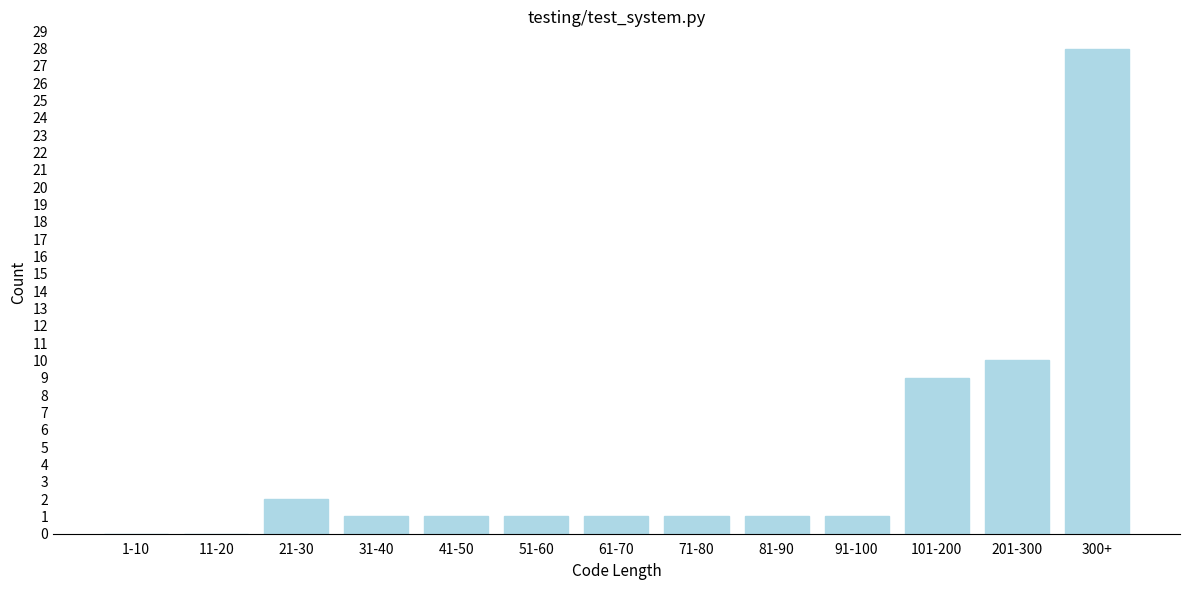

Reading left to right, list all the values displayed in this chart.

1-10=0	11-20=0	21-30=2	31-40=1	41-50=1	51-60=1	61-70=1	71-80=1	81-90=1	91-100=1	101-200=9	201-300=10	300+=28